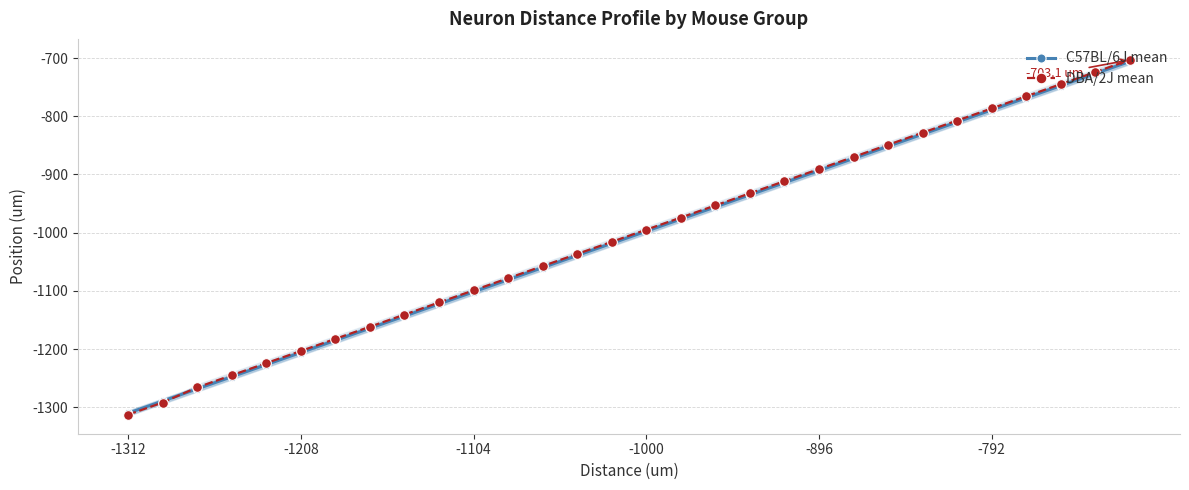

The value of DBA/2J mean at 29 is -924.7. True or false?

False